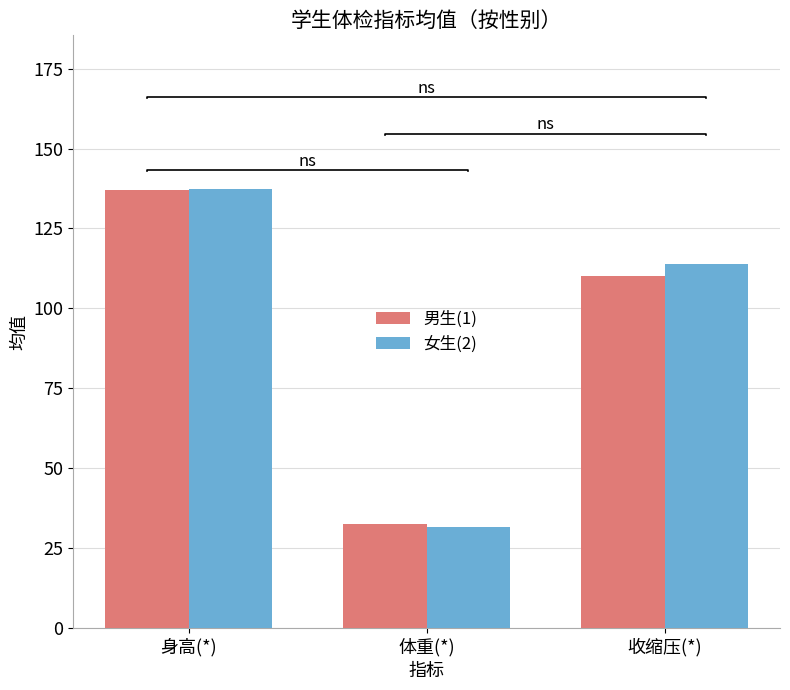

What is the difference between the highest and lowest values at 收缩压(*)?

3.6